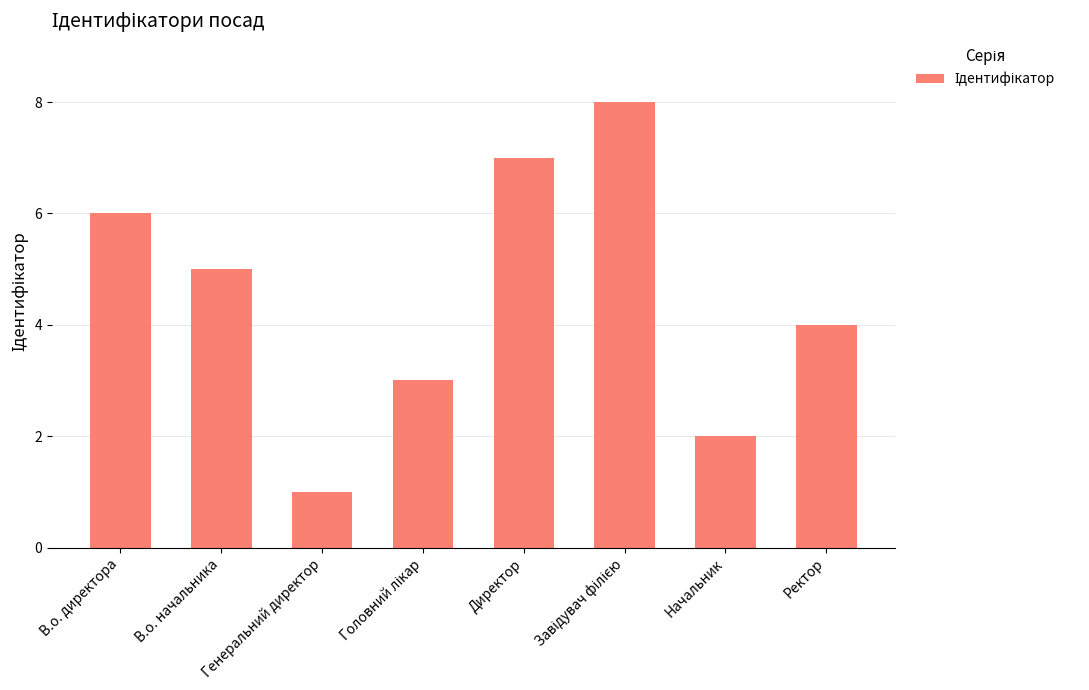

Is it true that the value at Начальник is 0?

False